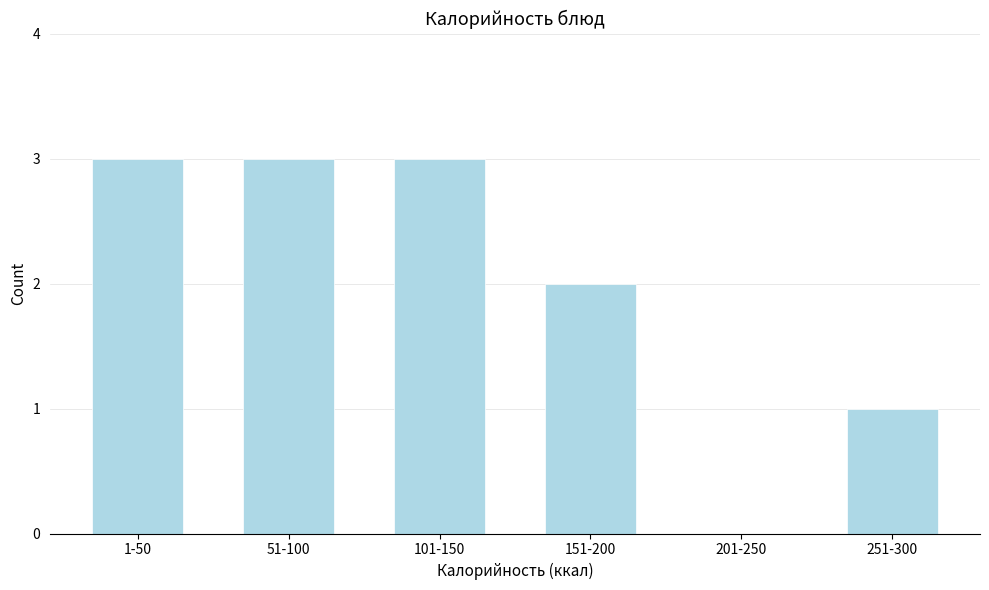

Reading left to right, extract all data points from this chart.

1-50=3	51-100=3	101-150=3	151-200=2	201-250=0	251-300=1